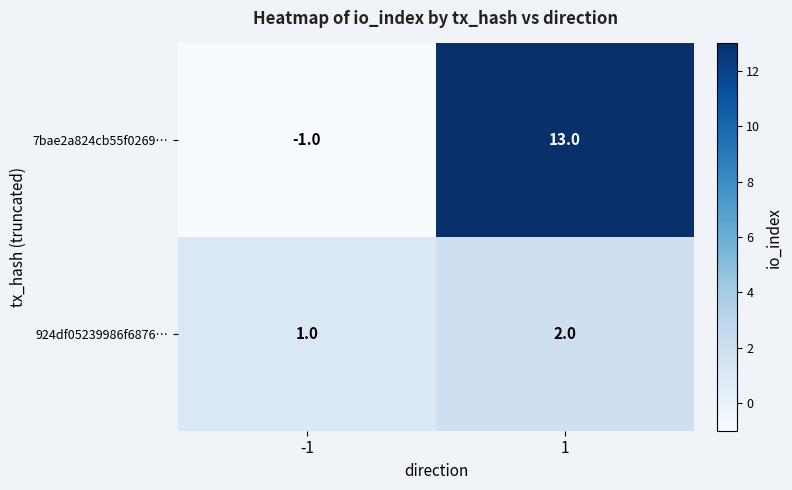

Reading left to right, list all the values displayed in this chart.

7bae2a824cb55f0269…: -1	13
924df05239986f6876…: 1	2